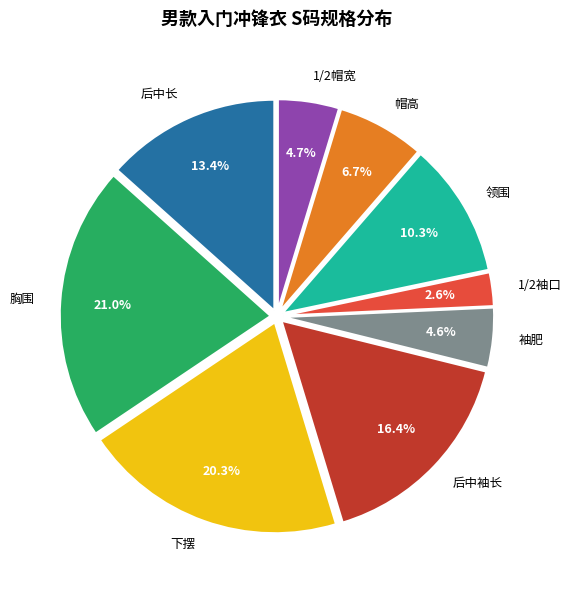

To the nearest percent, what percentage of the pie is 帽高?

7%